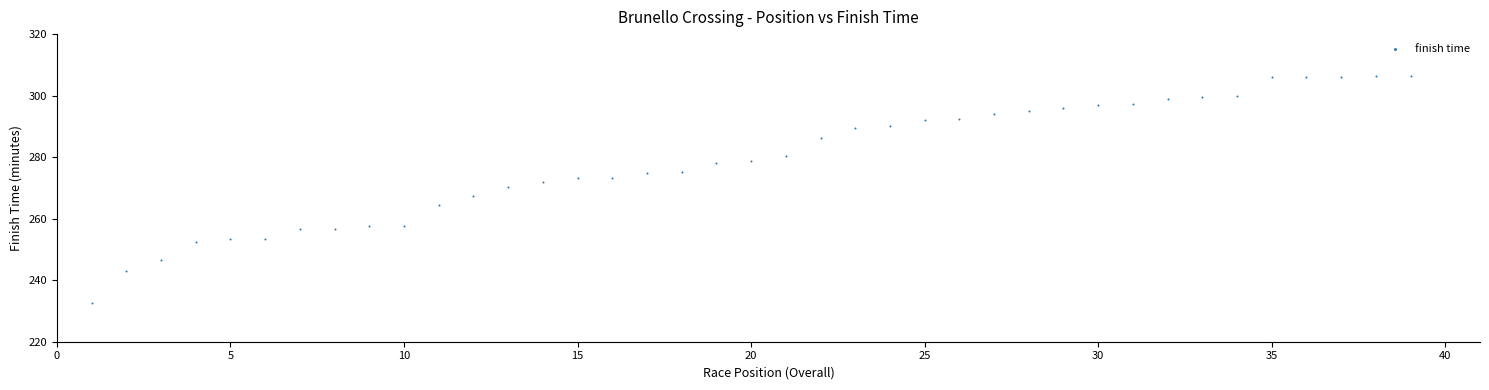

What is the range of X values (max minus min)?

38.0